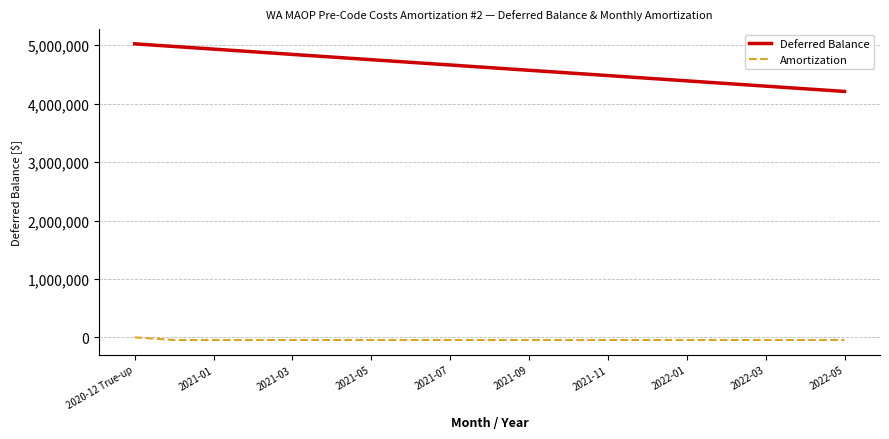

List the series in order of their overall mean, highest first.

Deferred Balance, Amortization